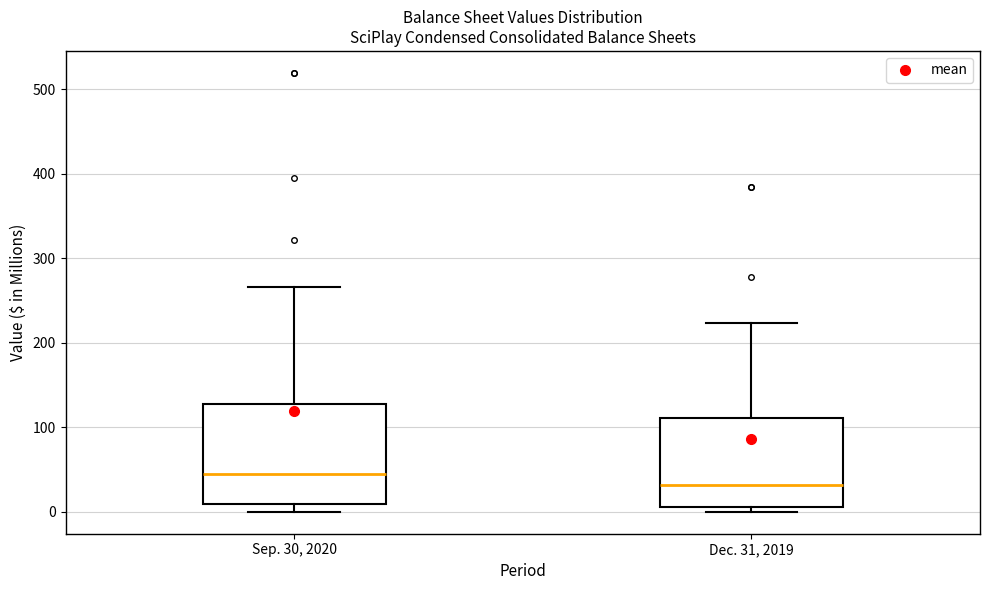

Which box is the tallest, from its lower edge to its upper edge?

Sep. 30, 2020